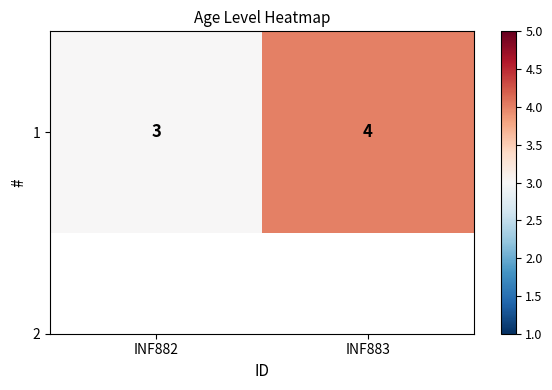

Reading left to right, extract all data points from this chart.

3	4